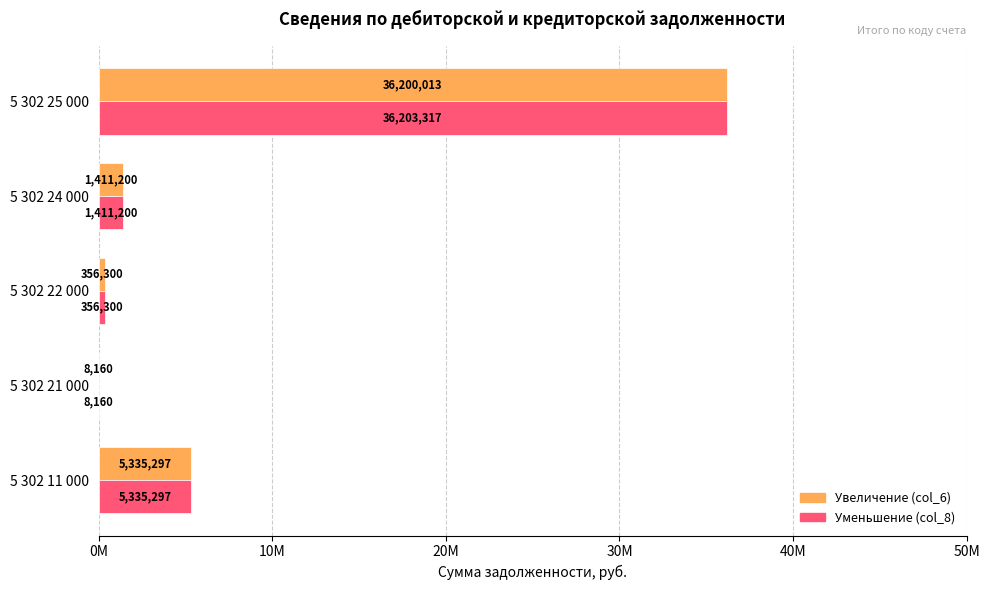

How many values in the Уменьшение (col_8) series are below 1411200?

2